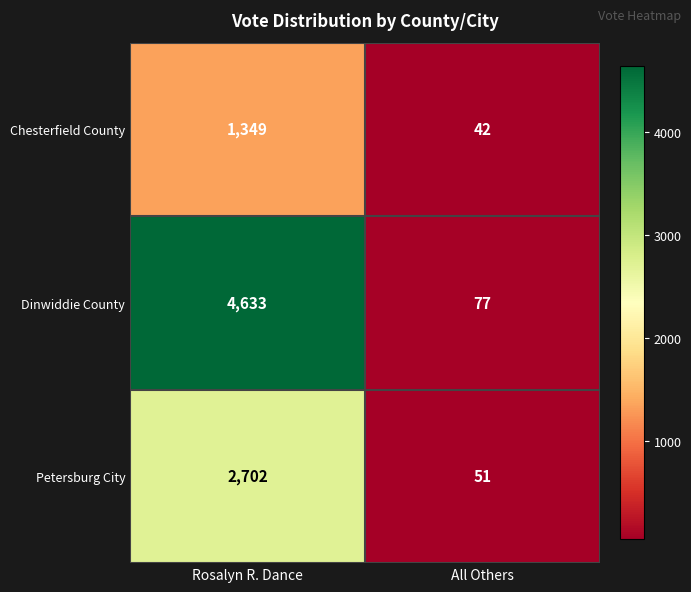

At which label is Petersburg City closest to 1376?

All Others